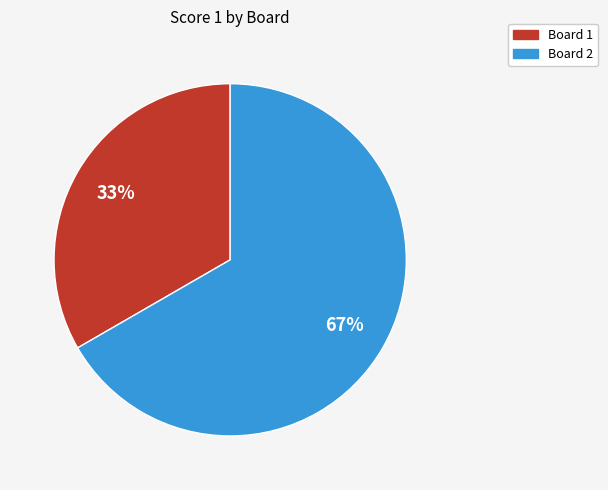

To the nearest percent, what is the average slice percentage?

50%